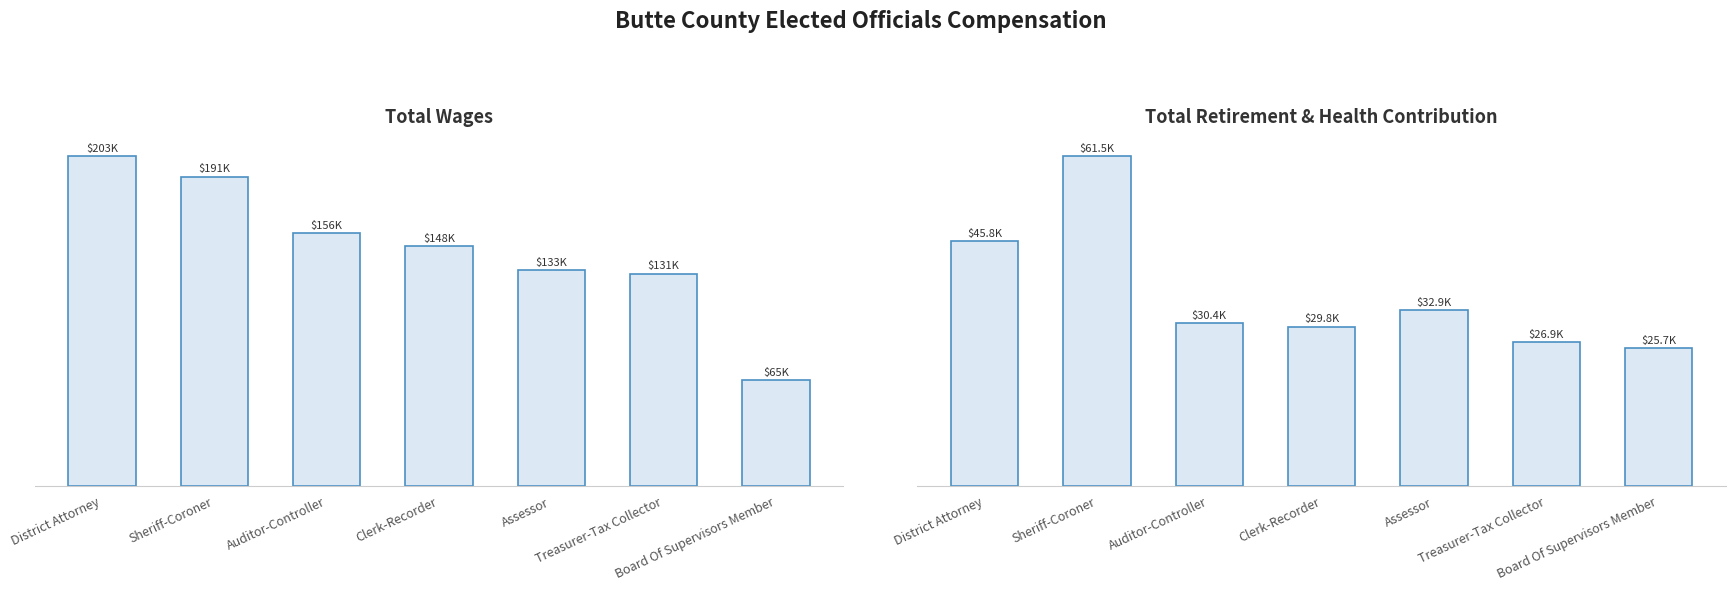

What position from the left is Auditor-Controller?

3